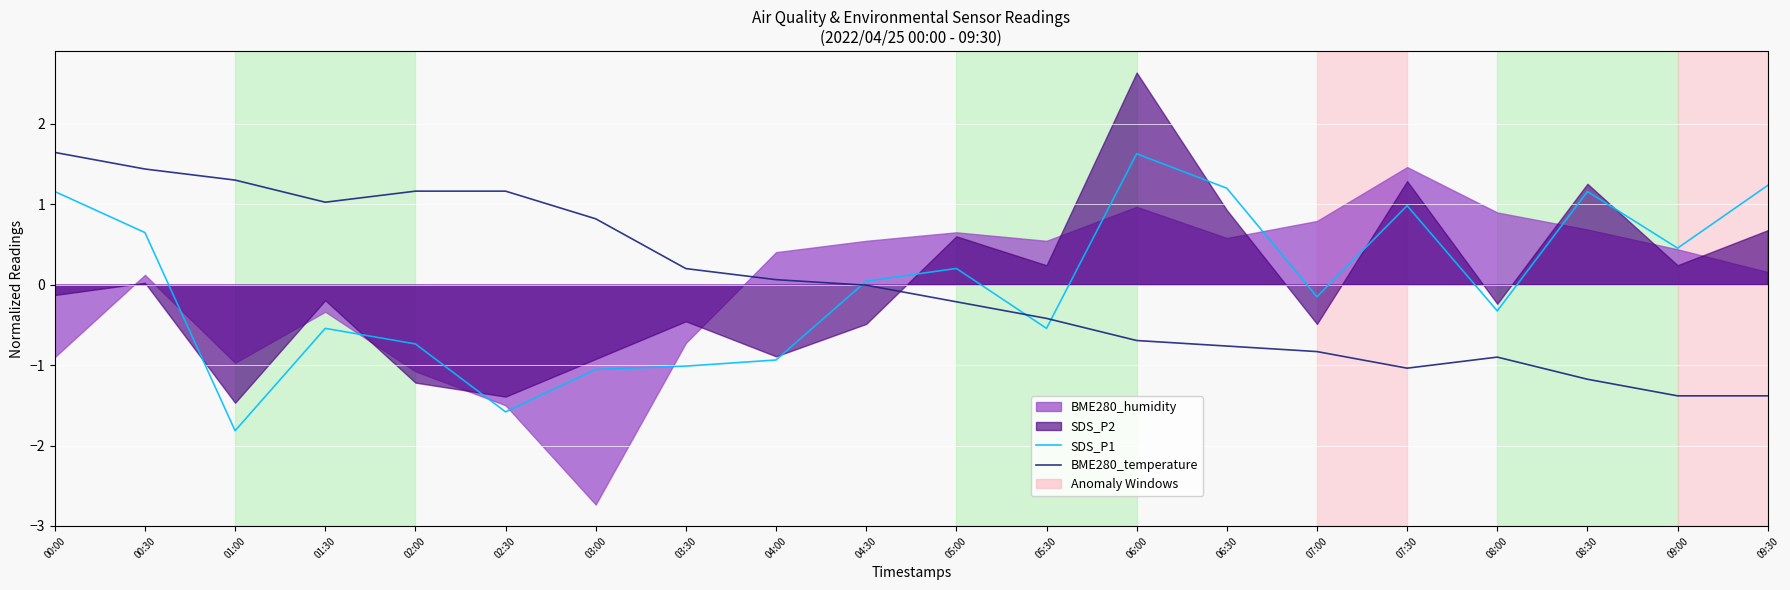

How many data points in SDS_P1 are less than 0?

10